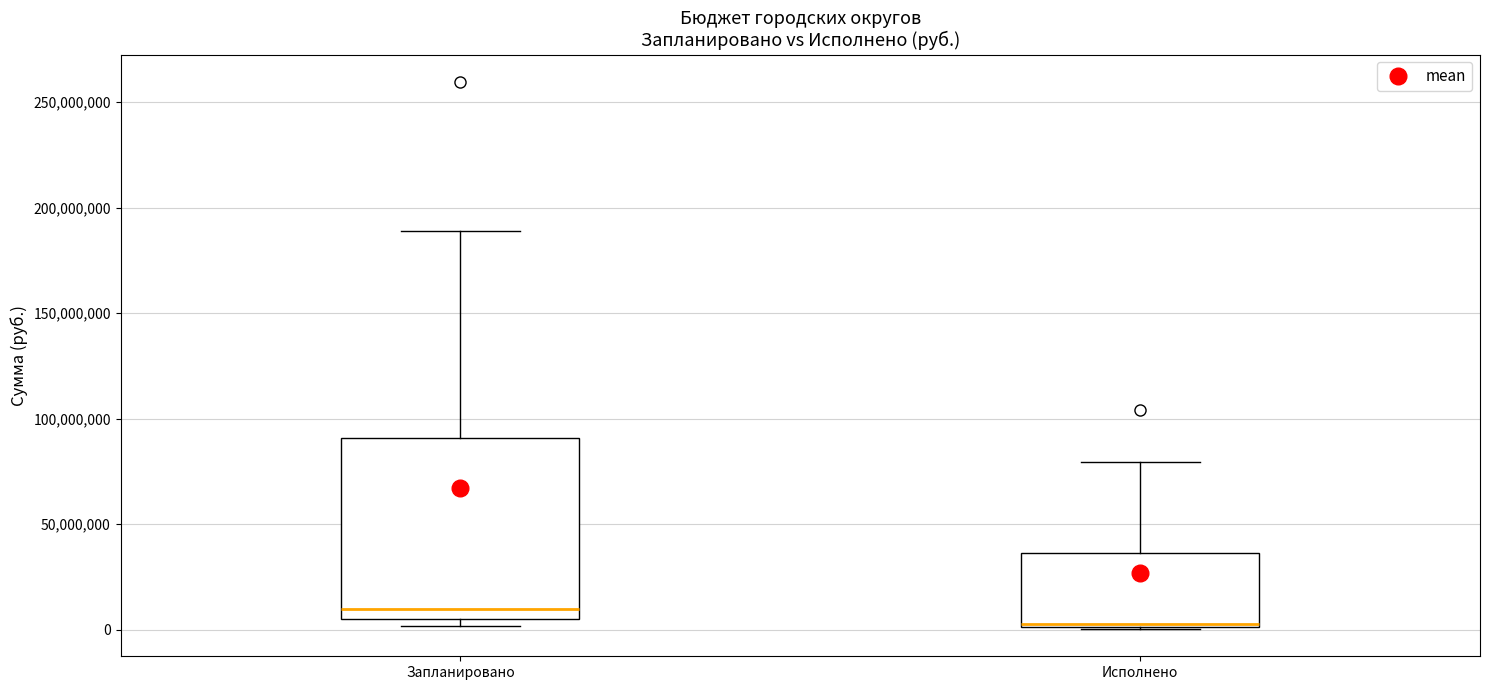

Reading left to right, transcribe this box plot: for each box, give where its median line is, the range the box spans, and where its two whiskers end, as read against the y-axis. The values are not printed on the chart, so give them approximately, as read against the axis.

Запланировано: median 10000000, box 5000000 to 90000000, whiskers 0 to 190000000
Исполнено: median 5000000, box 0 to 35000000, whiskers 0 to 80000000